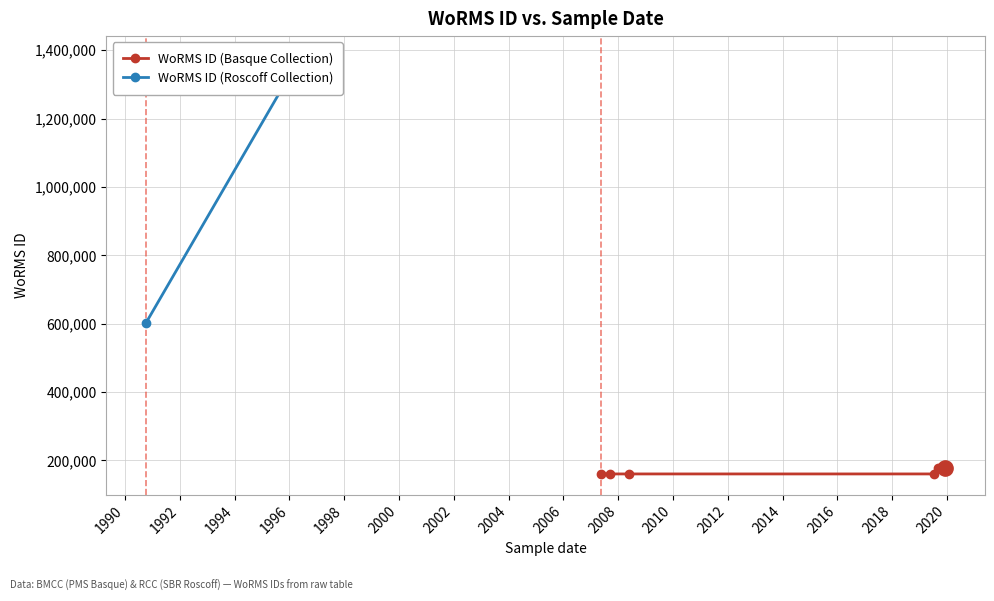

What is the lowest value of the WoRMS ID (Basque Collection) series?

160576